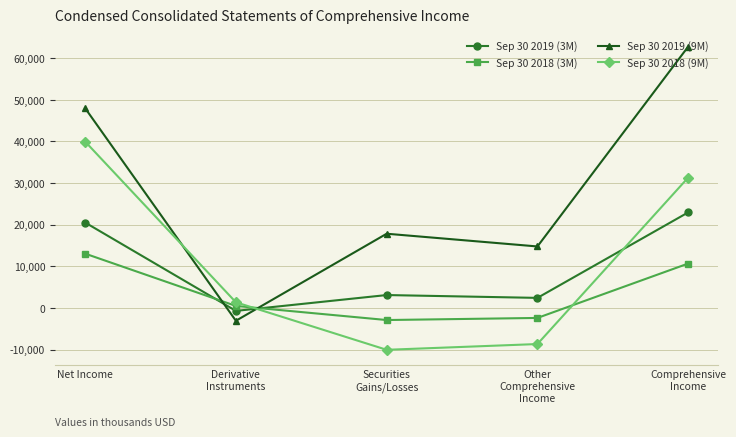

Where is Sep 30 2018 (3M) nearest to the value 5092?

Derivative
Instruments